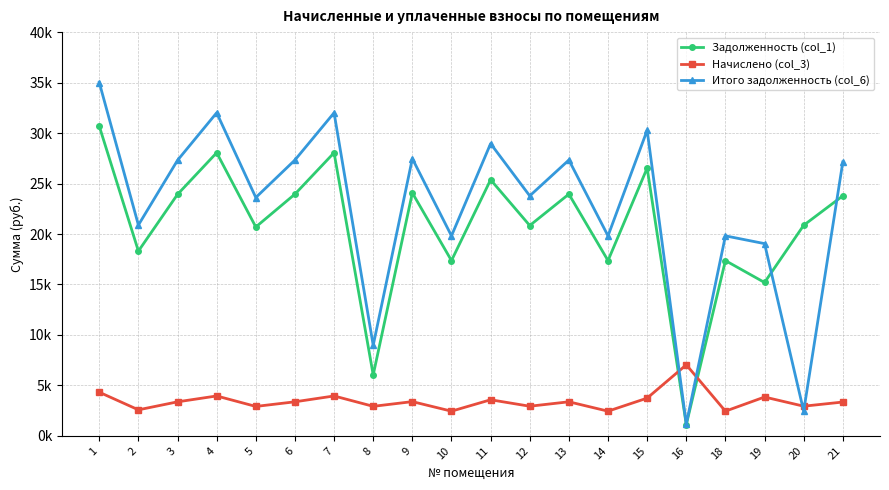

Which series has the largest total across all categories?

Итого задолженность (col_6)